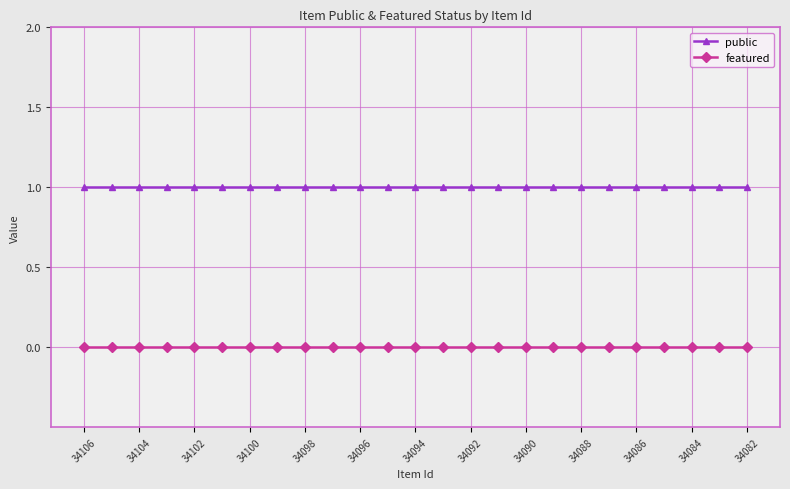

Which series has the largest total across all categories?

public